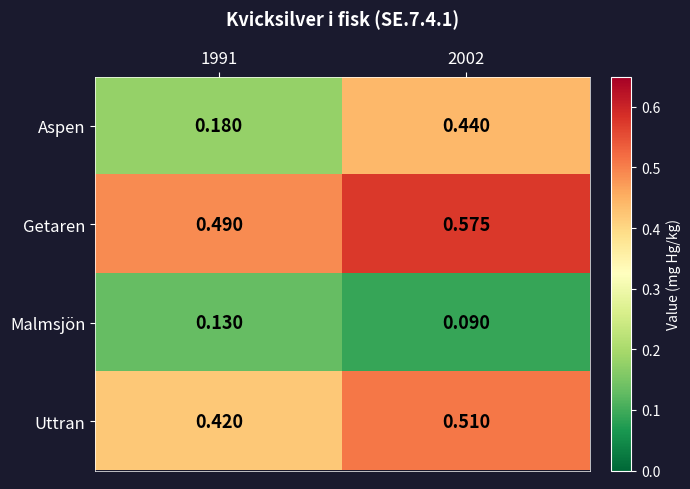

Which series has the widest spread of values?

Aspen